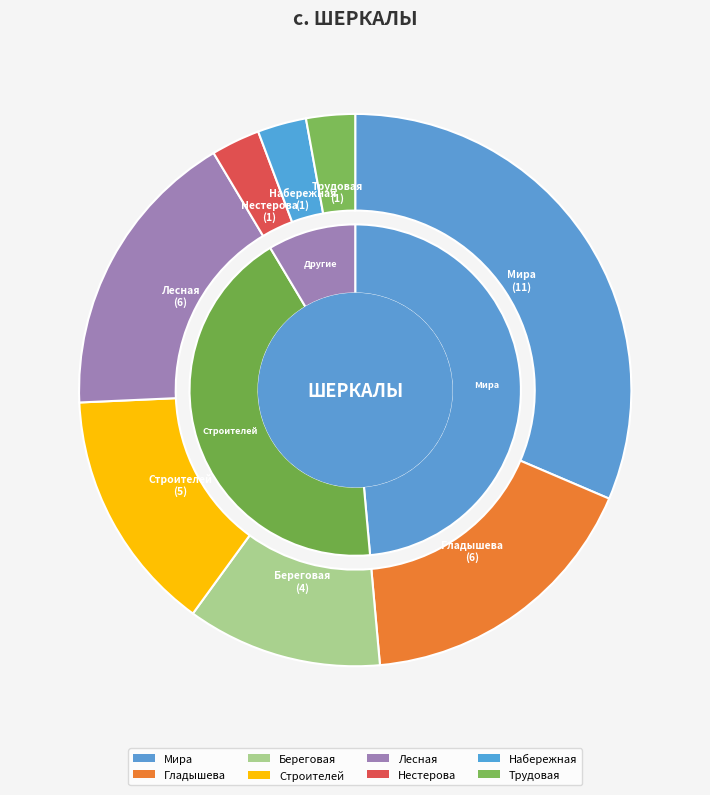

Is it true that Трудовая is 3% of the pie?

True